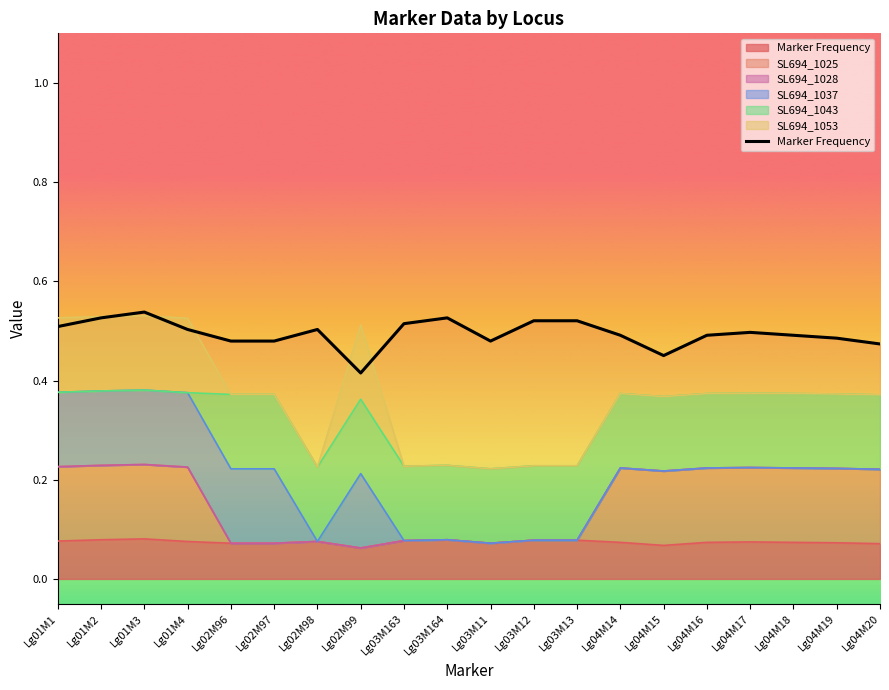

At which category does the data reach its first local peak?

Lg01M3